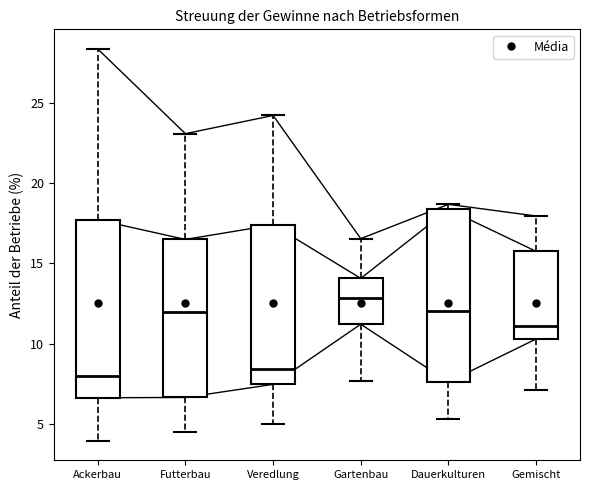

Reading left to right, read every box against the y-axis: the position of its median line, the range the box covers, and the ends of its whiskers. The values are not printed on the chart, so give them approximately, as read against the axis.

Ackerbau: median 8.0, box 6.5 to 17.5, whiskers 4.0 to 28.5
Futterbau: median 12.0, box 6.5 to 16.5, whiskers 4.5 to 23.0
Veredlung: median 8.5, box 7.5 to 17.5, whiskers 5.0 to 24.0
Gartenbau: median 13.0, box 11.0 to 14.0, whiskers 7.5 to 16.5
Dauerkulturen: median 12.0, box 7.5 to 18.5, whiskers 5.5 to 18.5 (just above the box's upper edge)
Gemischt: median 11.0, box 10.5 to 15.5, whiskers 7.0 to 18.0